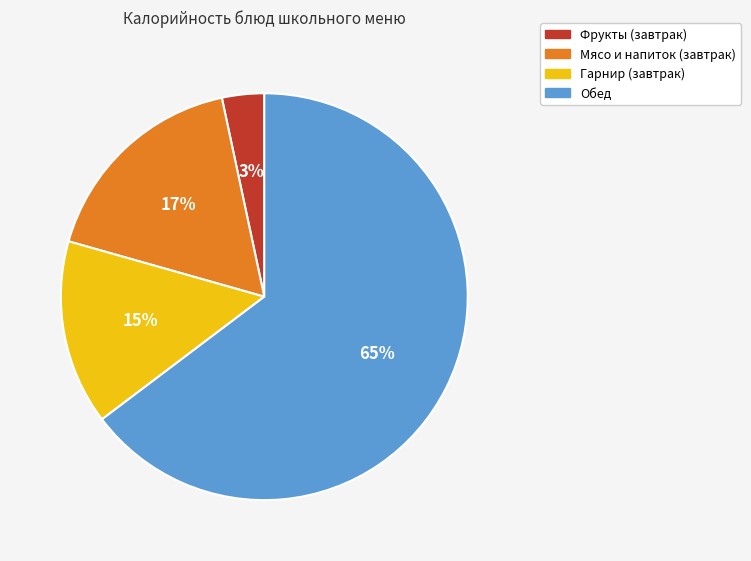

Does any single category account for the majority?

Yes